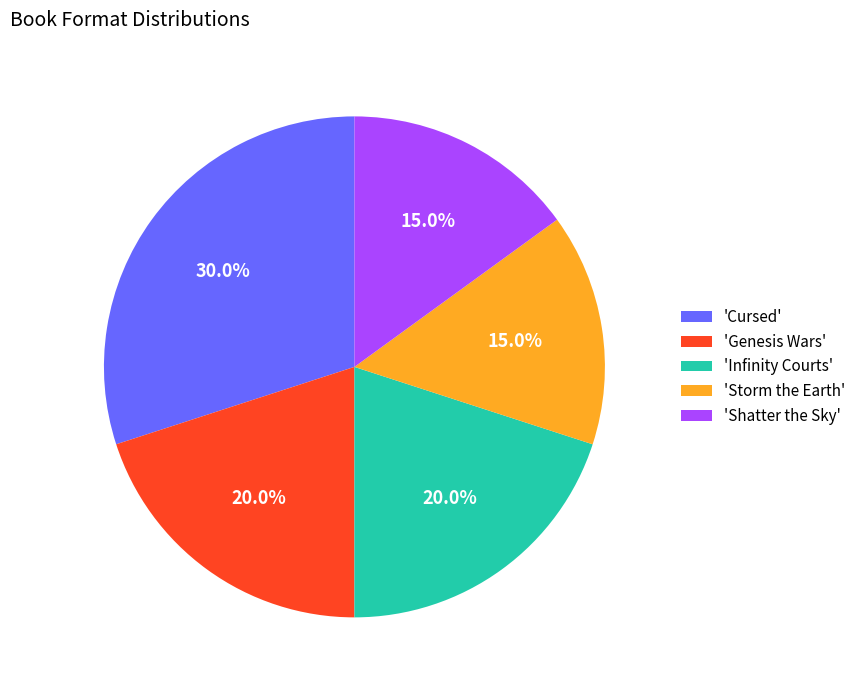

How many segments does this pie chart have?

5